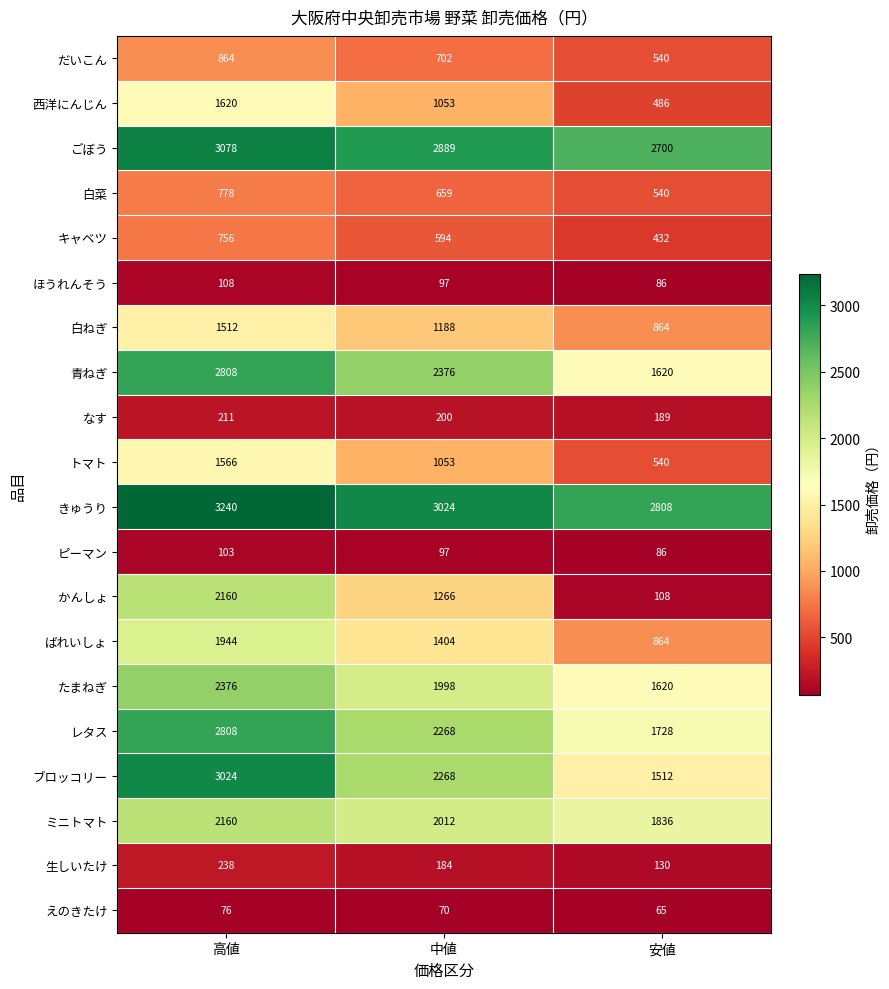

What is the approximate value of ほうれんそう at 中値?

97